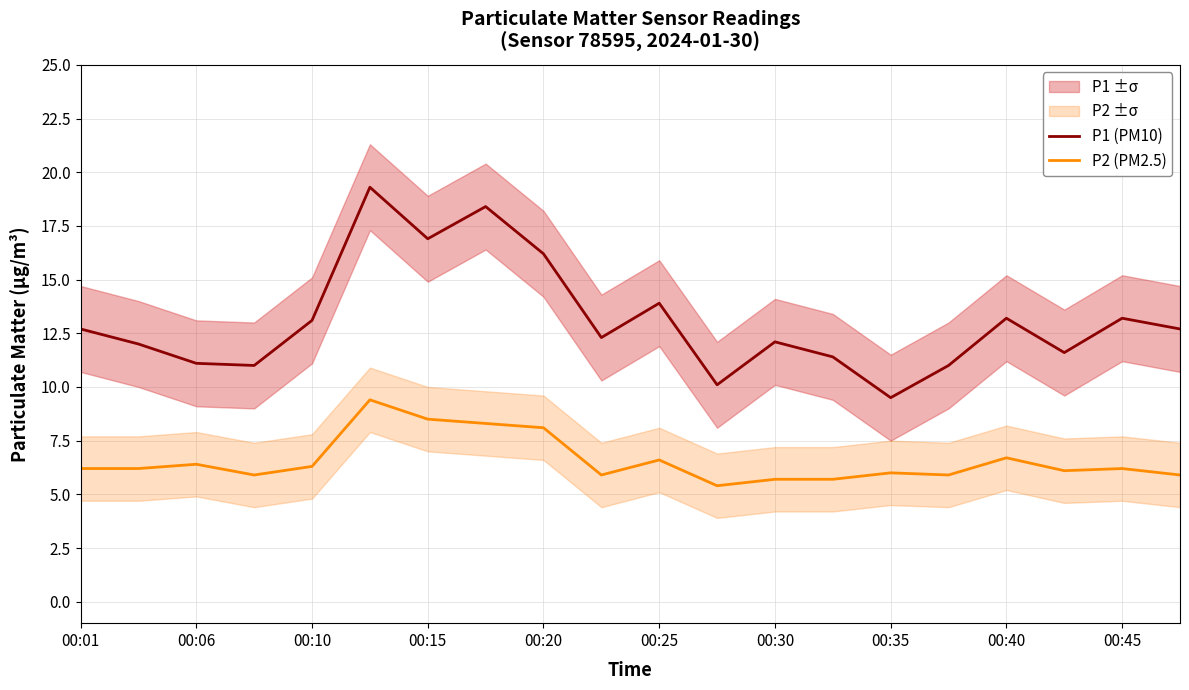

True or false: P2 (PM2.5) and P1 (PM10) cross at least once.

False